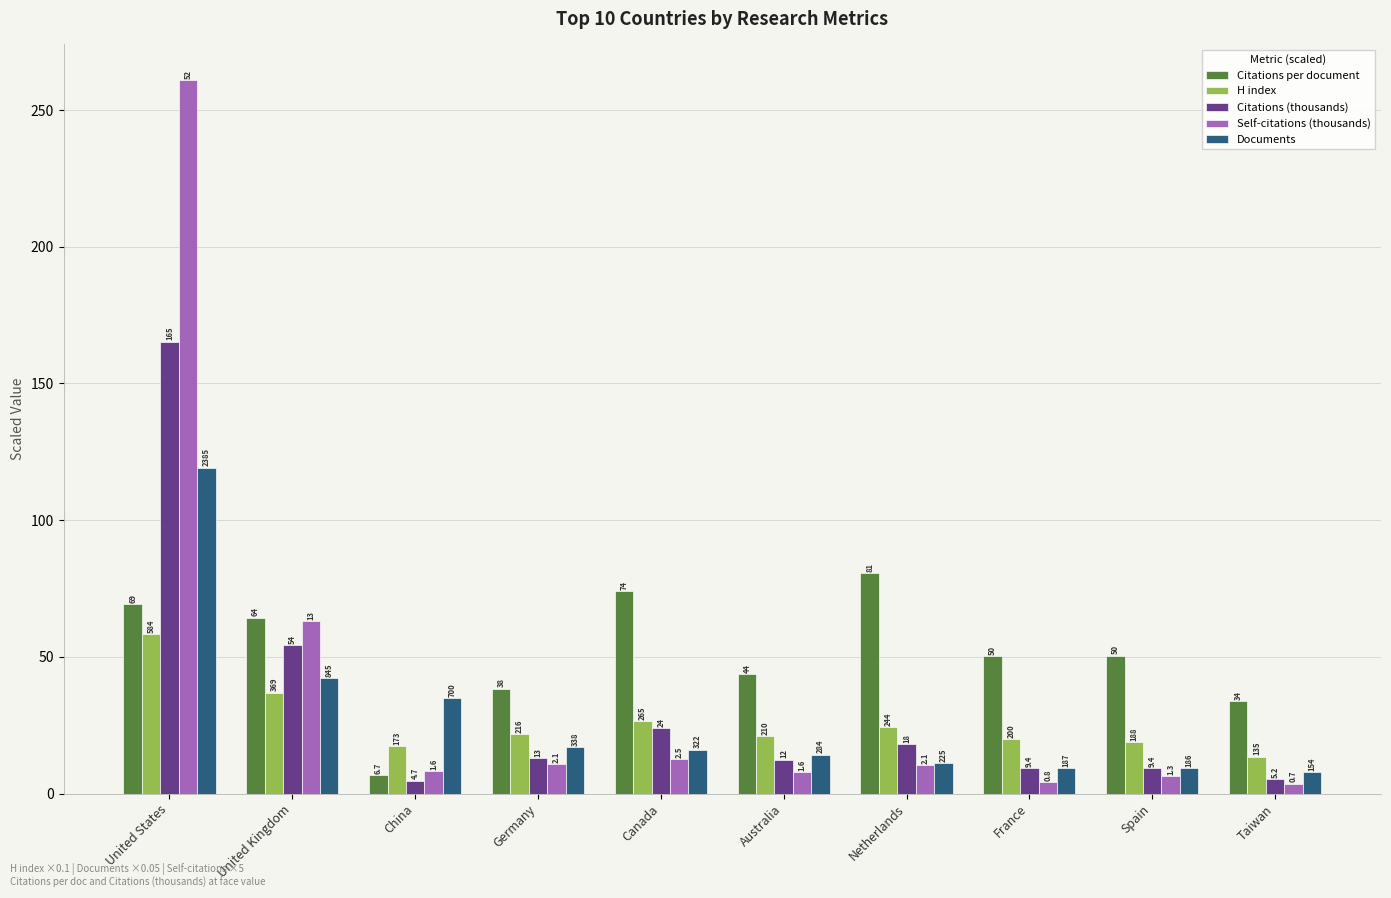

At which label does Citations per document first exceed 50?

United States